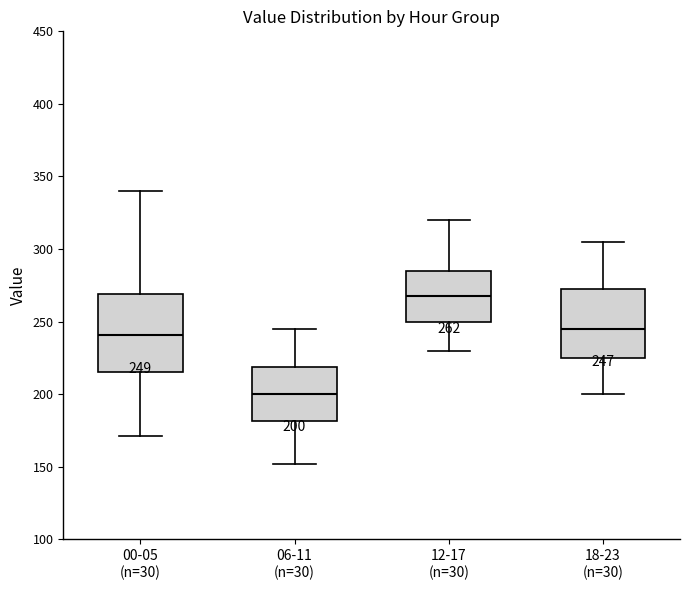

Which box is the tallest, from its lower edge to its upper edge?

00-05 (n=30)